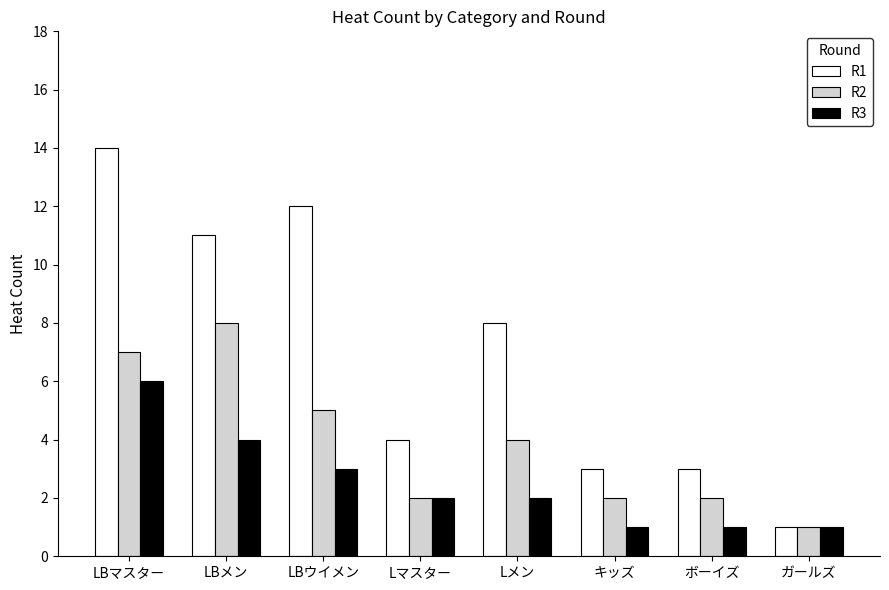

True or false: R2 has a value of 8 at LBメン.

True